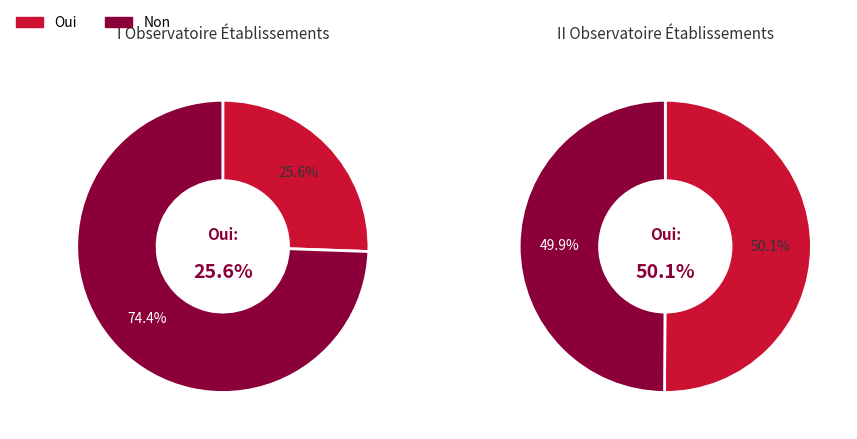

Is 02 the majority of the pie?

No